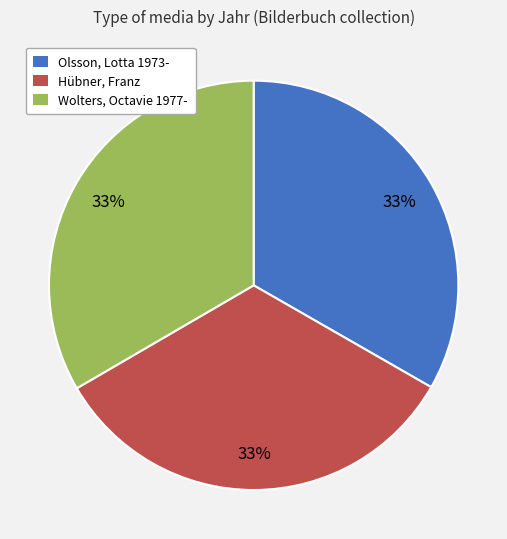

True or false: Olsson, Lotta 1973- accounts for 40% of the total.

False